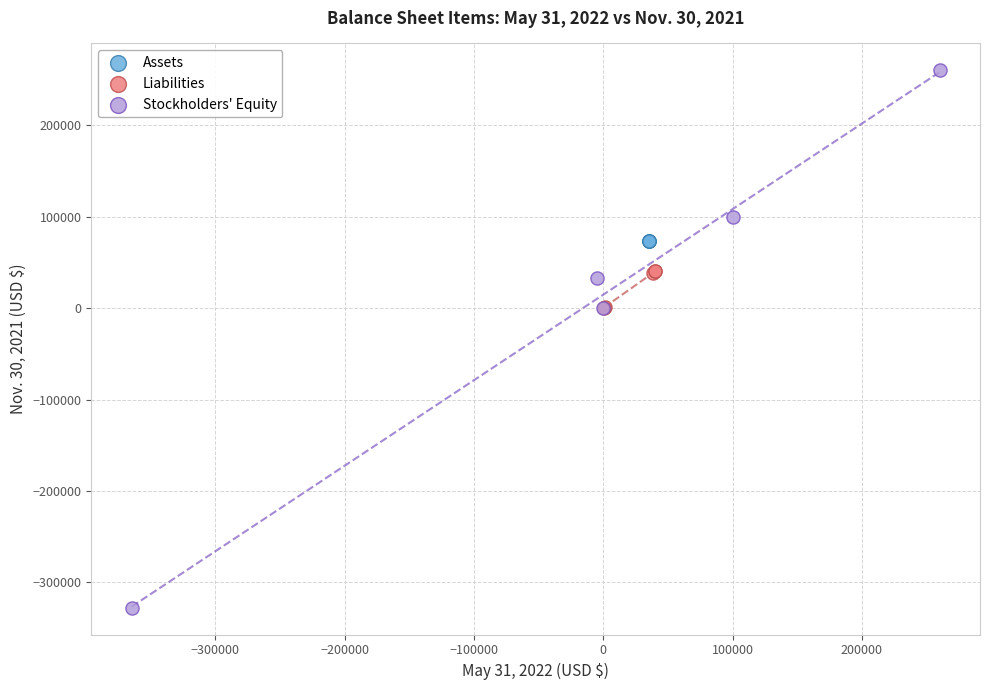

Which series contains the highest Y value?

Stockholders' Equity